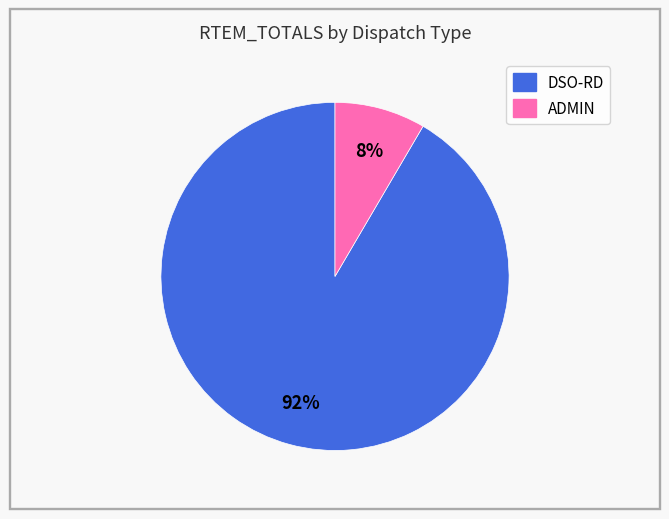

Which category has the biggest portion of the pie?

DSO-RD